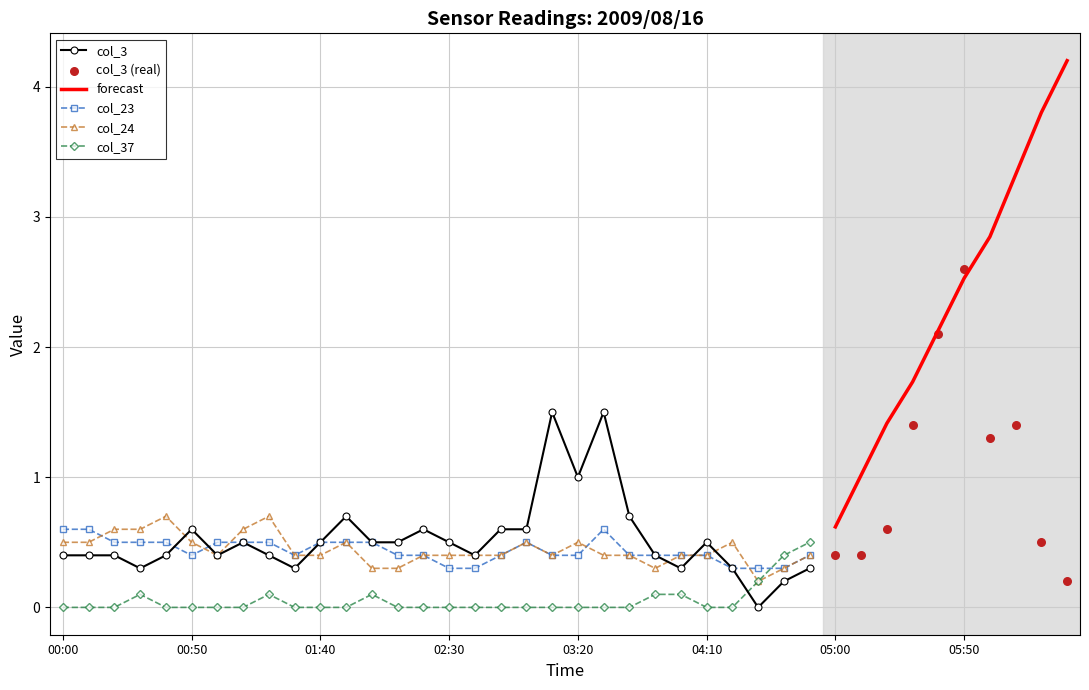

Which series has the largest total across all categories?

col_3